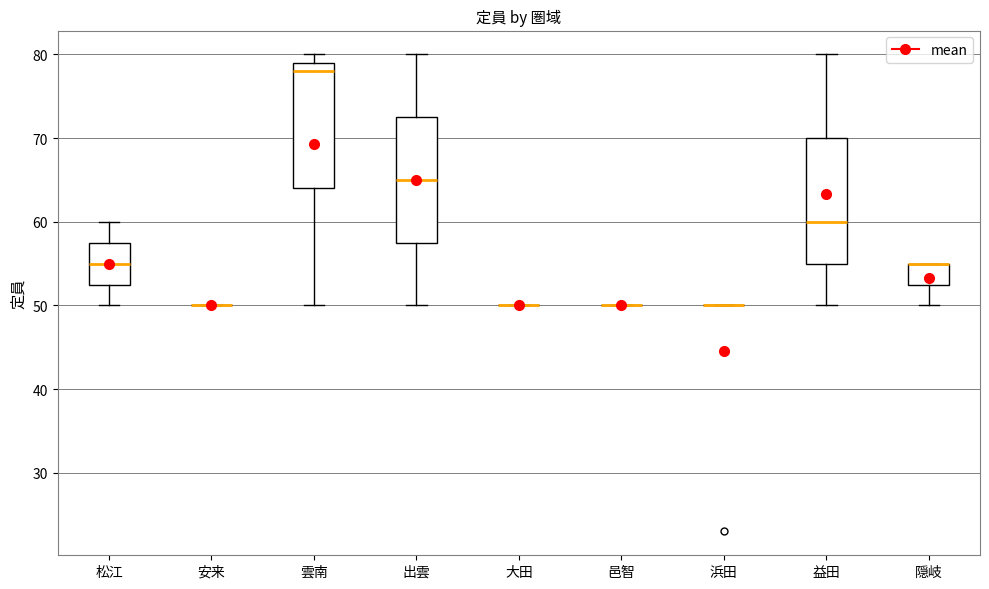

Where does the upper whisker of the box for 益田 end on the y-axis? The values are not printed on the chart, so give them approximately, as read against the axis.

80